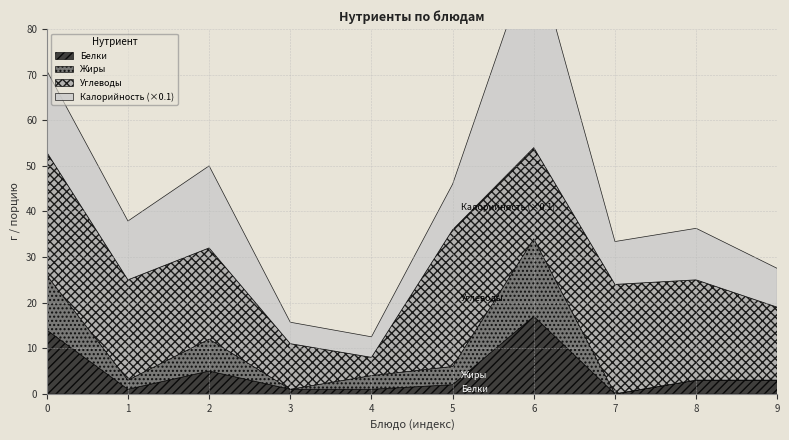

At how many categories does at least one series exceed 31?

1